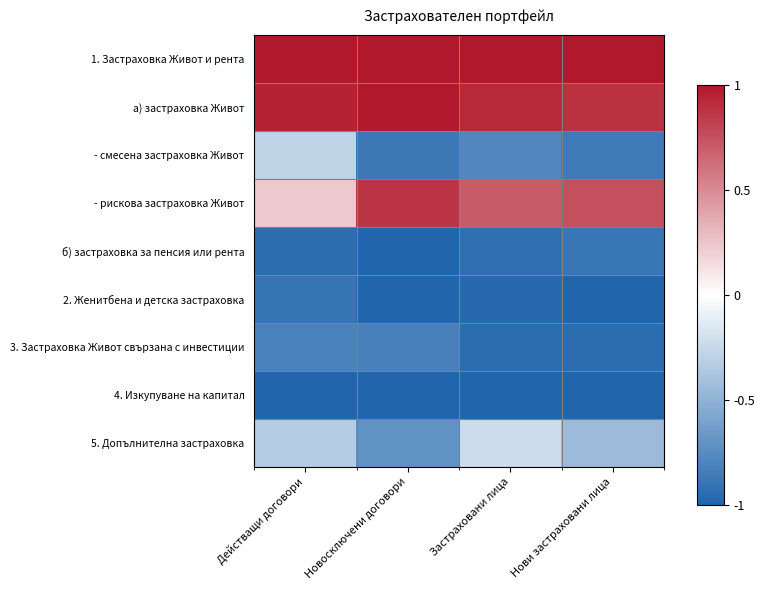

Rank the series by their maximum value, from highest to lowest.

1. Застраховка Живот и рента, а) застраховка Живот, - рискова застраховка Живот, 5. Допълнителна застраховка, - смесена застраховка Живот, 3. Застраховка Живот свързана с инвестиции, б) застраховка за пенсия или рента, 2. Женитбена и детска застраховка, 4. Изкупуване на капитал